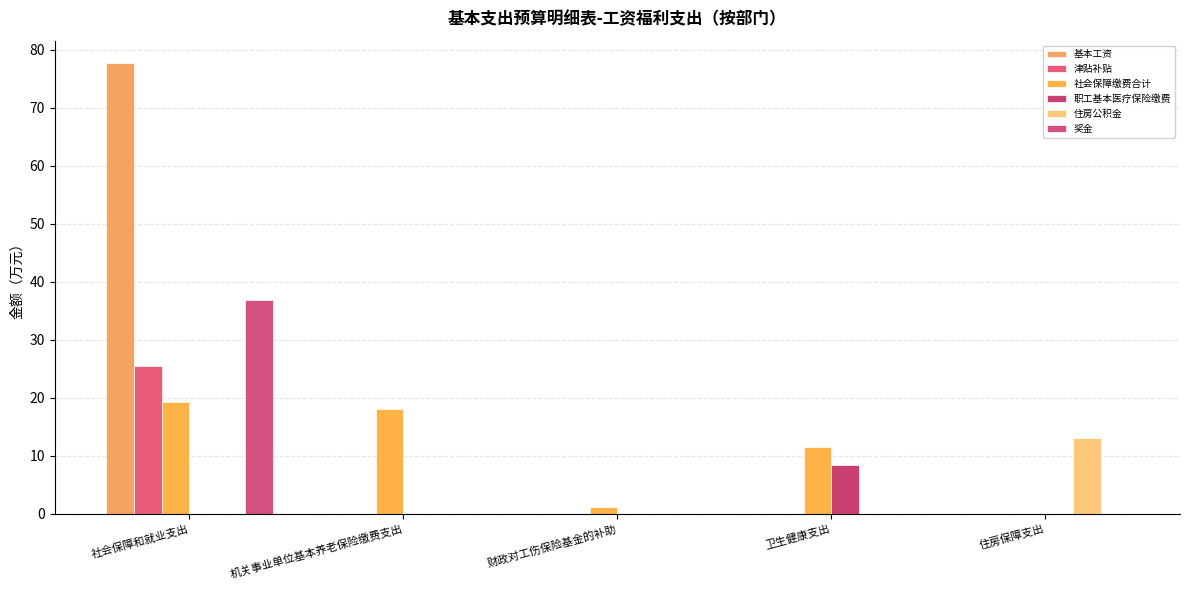

What position from the right is 卫生健康支出?

2